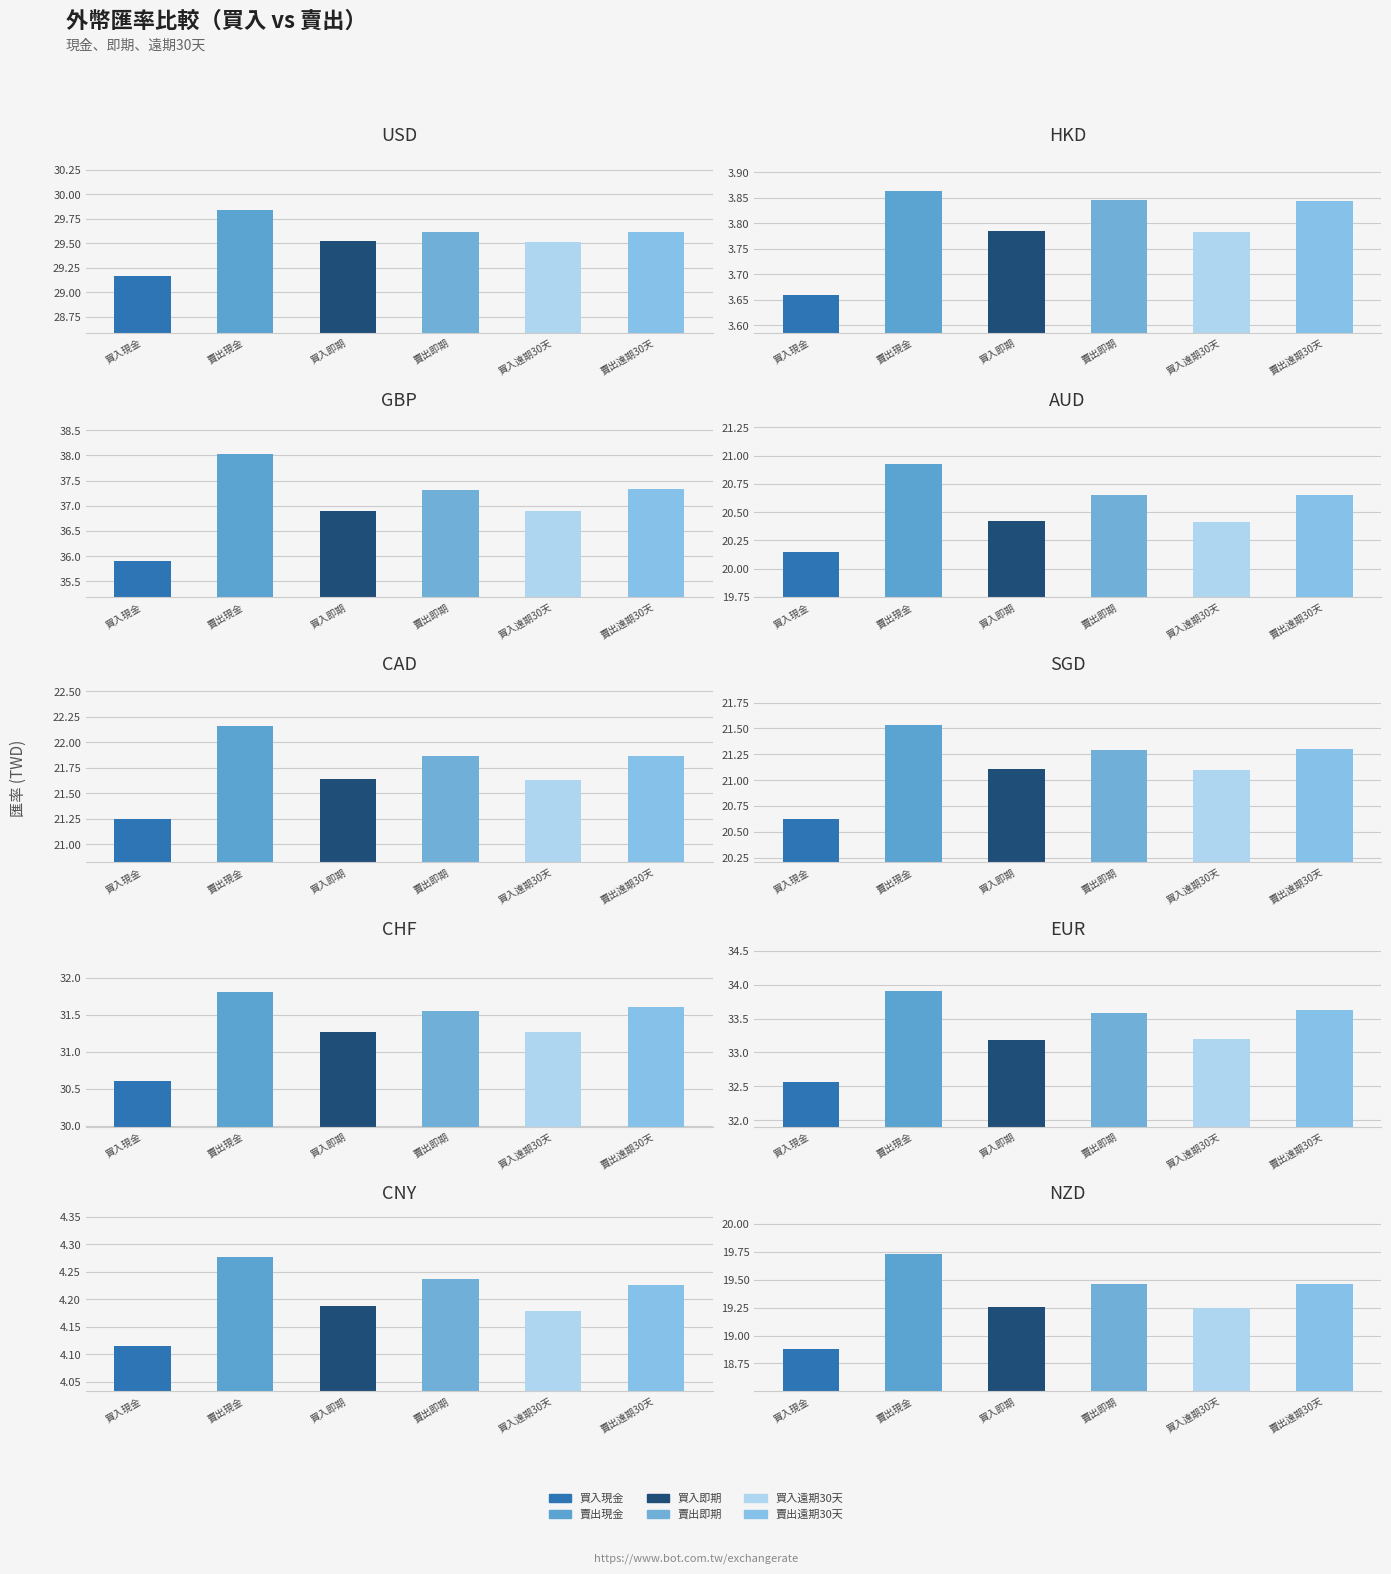

What is the difference between the maximum and second lowest values in the 賣出遠期30天 series?

33.1